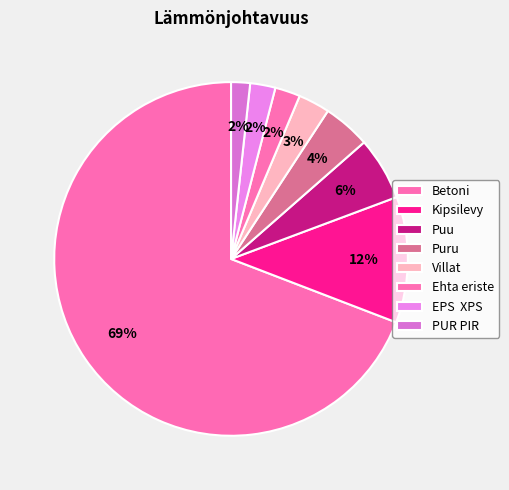

Between Puu and PUR PIR, which is larger?

Puu